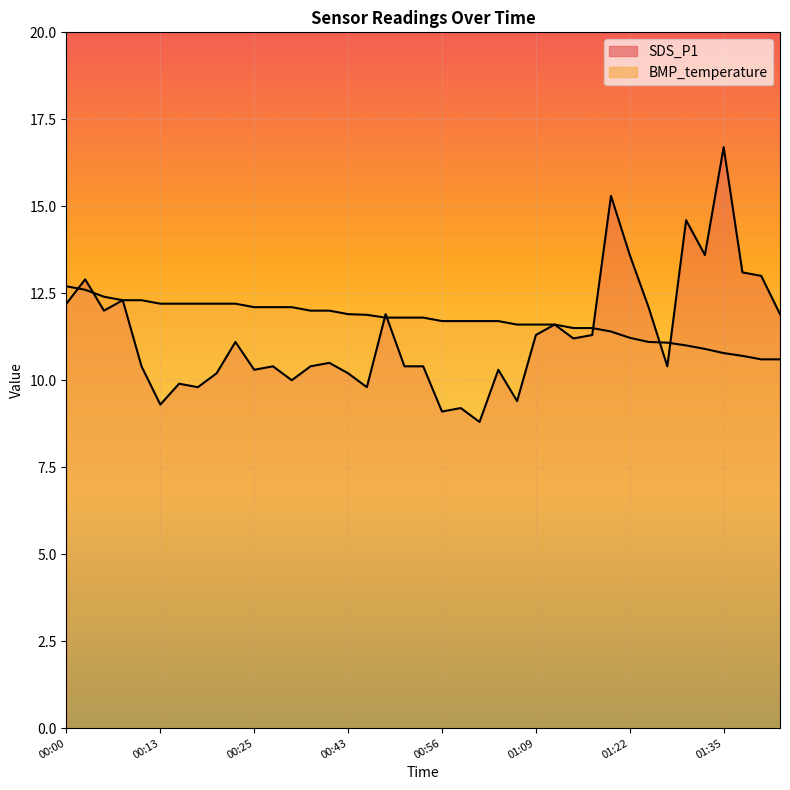

Reading left to right, transcribe all the data shown in this chart.

SDS_P1: 00:00=12.2	00:03=12.9	00:05=12.0	00:08=12.3	00:10=10.4	00:13=9.3	00:15=9.9	00:18=9.8	00:20=10.2	00:23=11.1	00:25=10.3	00:28=10.4	00:33=10.0	00:35=10.4	00:38=10.5	00:43=10.2	00:46=9.8	00:48=11.9	00:51=10.4	00:53=10.4	00:56=9.1	00:59=9.2	01:01=8.8	01:04=10.3	01:06=9.4	01:09=11.3	01:11=11.6	01:14=11.2	01:16=11.3	01:19=15.3	01:22=13.6	01:25=12.1	01:27=10.4	01:30=14.6	01:32=13.6	01:35=16.7	01:38=13.1	01:40=13.0	01:43=11.9
BMP_temperature: 00:00=12.7	00:03=12.6	00:05=12.4	00:08=12.3	00:10=12.3	00:13=12.2	00:15=12.2	00:18=12.2	00:20=12.2	00:23=12.2	00:25=12.1	00:28=12.1	00:33=12.1	00:35=12.0	00:38=12.0	00:43=11.9	00:46=11.9	00:48=11.8	00:51=11.8	00:53=11.8	00:56=11.7	00:59=11.7	01:01=11.7	01:04=11.7	01:06=11.6	01:09=11.6	01:11=11.6	01:14=11.5	01:16=11.5	01:19=11.4	01:22=11.2	01:25=11.1	01:27=11.1	01:30=11.0	01:32=10.9	01:35=10.8	01:38=10.7	01:40=10.6	01:43=10.6